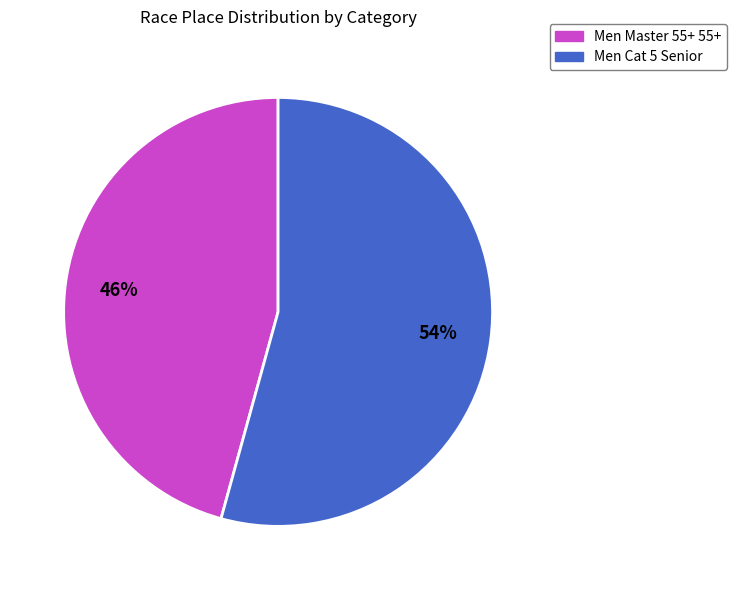

To the nearest percent, what portion does Men Master 55+ 55+ represent?

46%